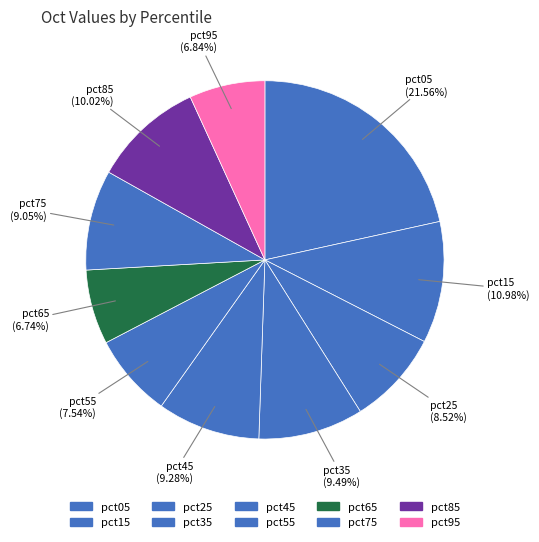

To the nearest percent, what is the difference between the largest and smallest slice percentages?

15%